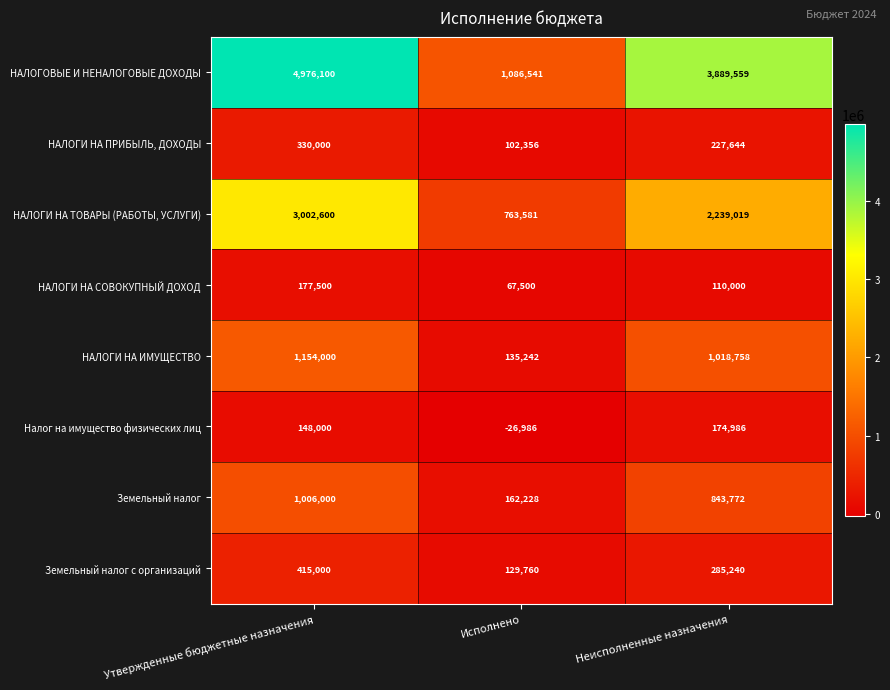

Which label corresponds to the smallest value in the chart?

Исполнено